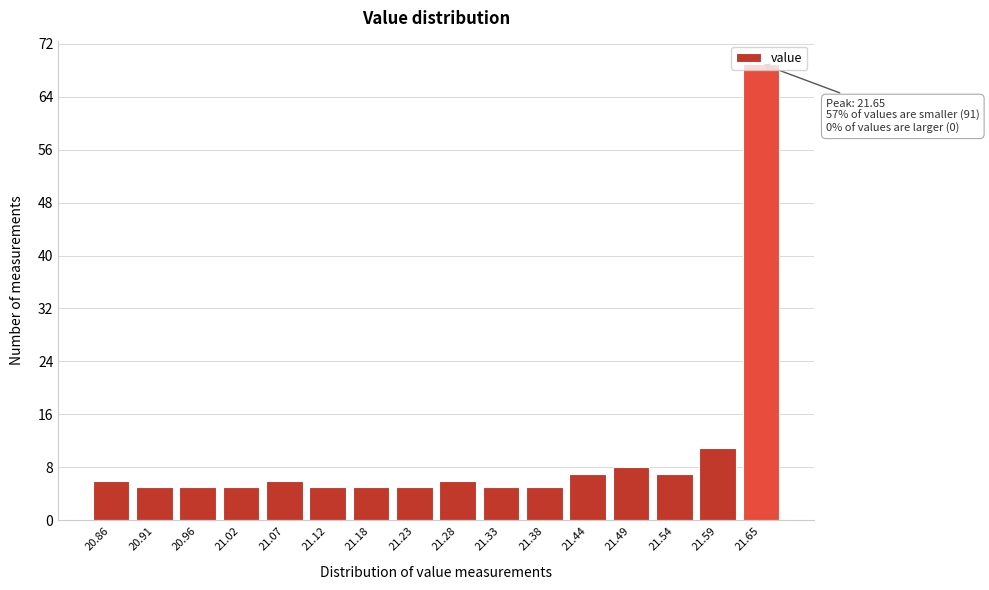

Where is the data nearest to the value 37?

21.59